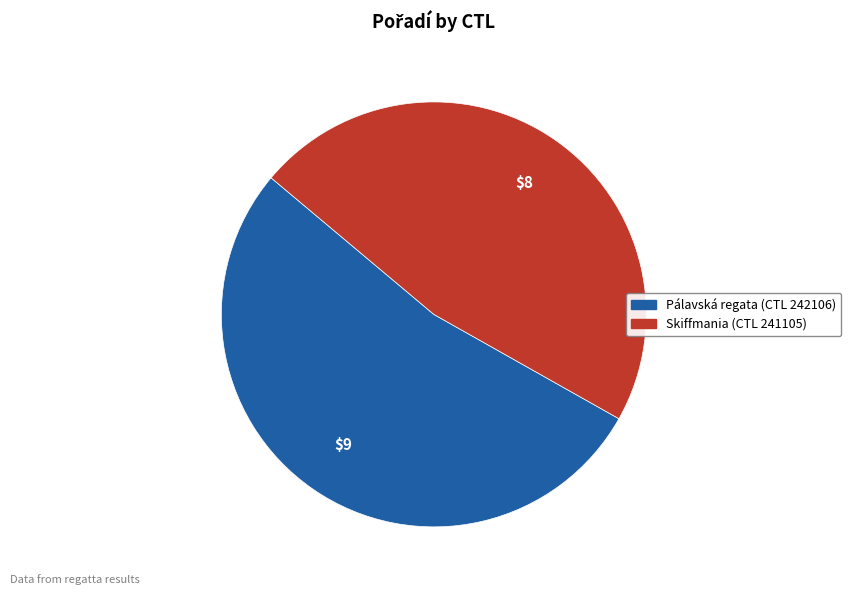

Which slice is the largest?

Pálavská regata (CTL 242106)